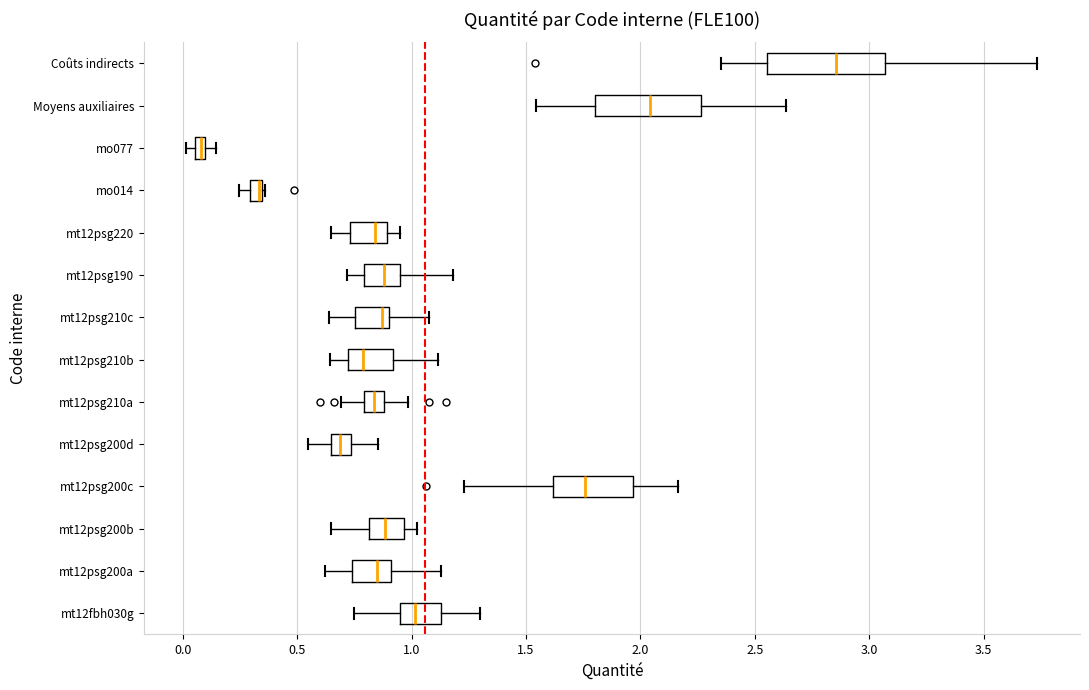

Where is the left edge of the box for mo014 on the x-axis? The values are not printed on the chart, so give them approximately, as read against the axis.

0.30